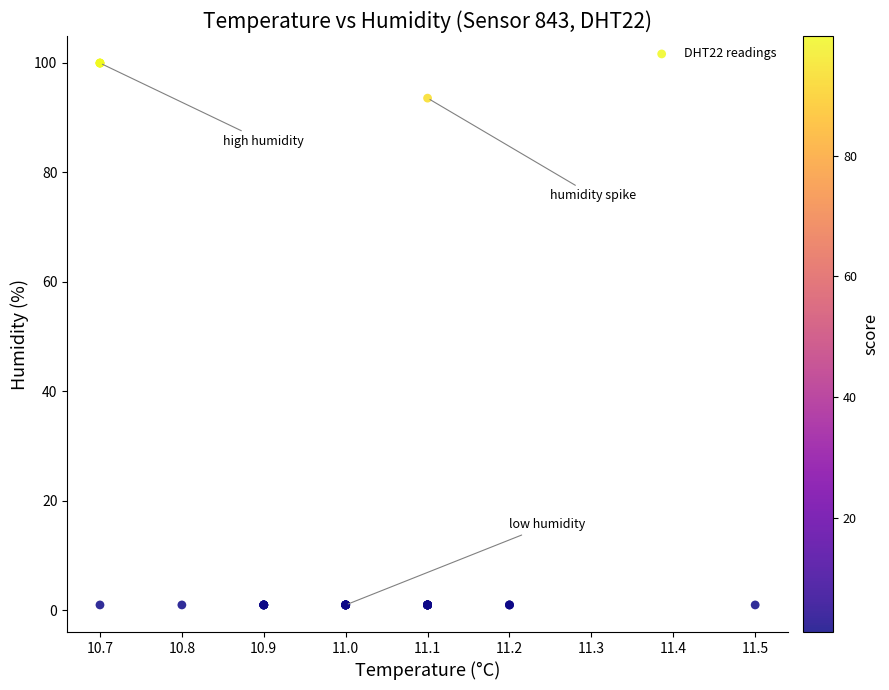

What Y value in the scatter plot is closest to 50?

93.5